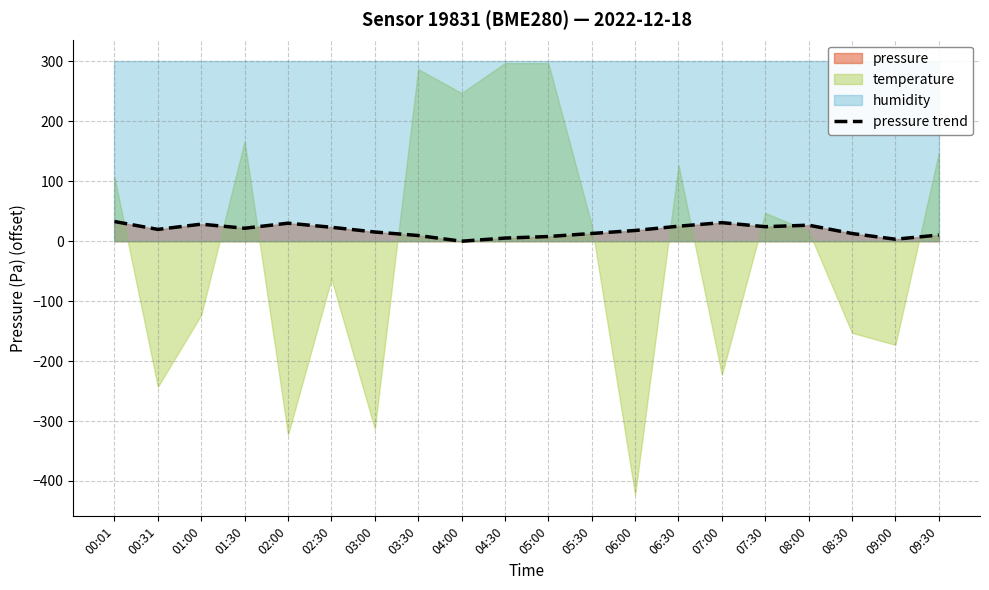

What position from the left is 08:30?

18